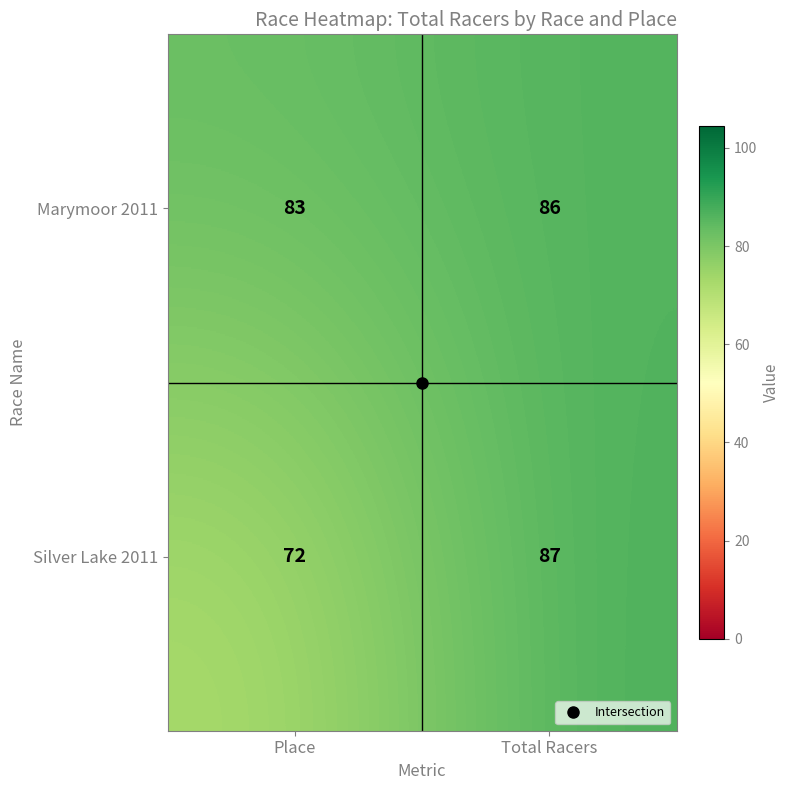

What is the difference between the Silver Lake 2011 values at Place and Total Racers?

15